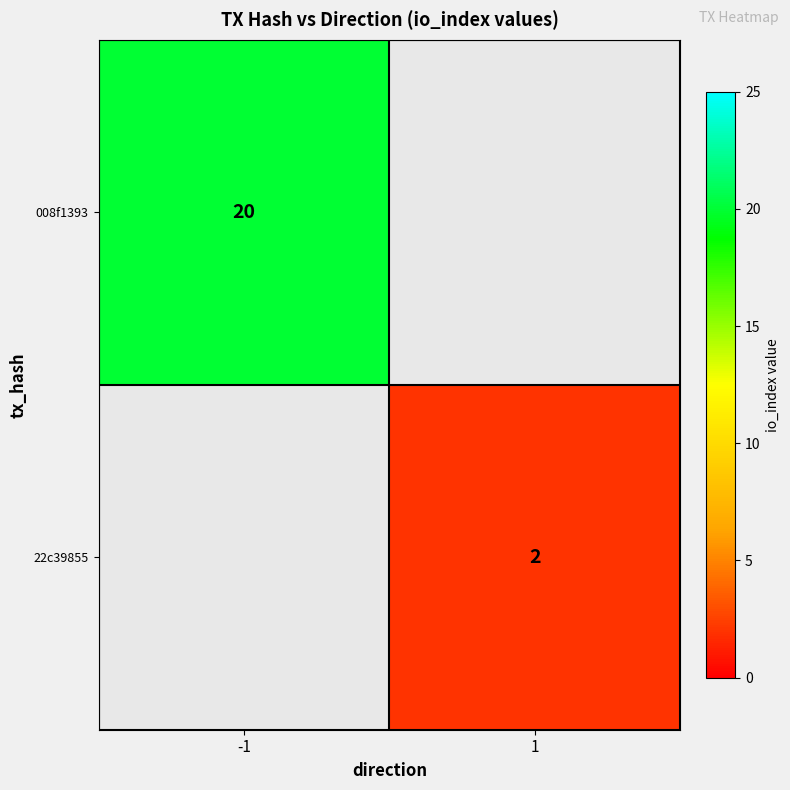

True or false: 22c39855 has a value of 2 at 1.

True